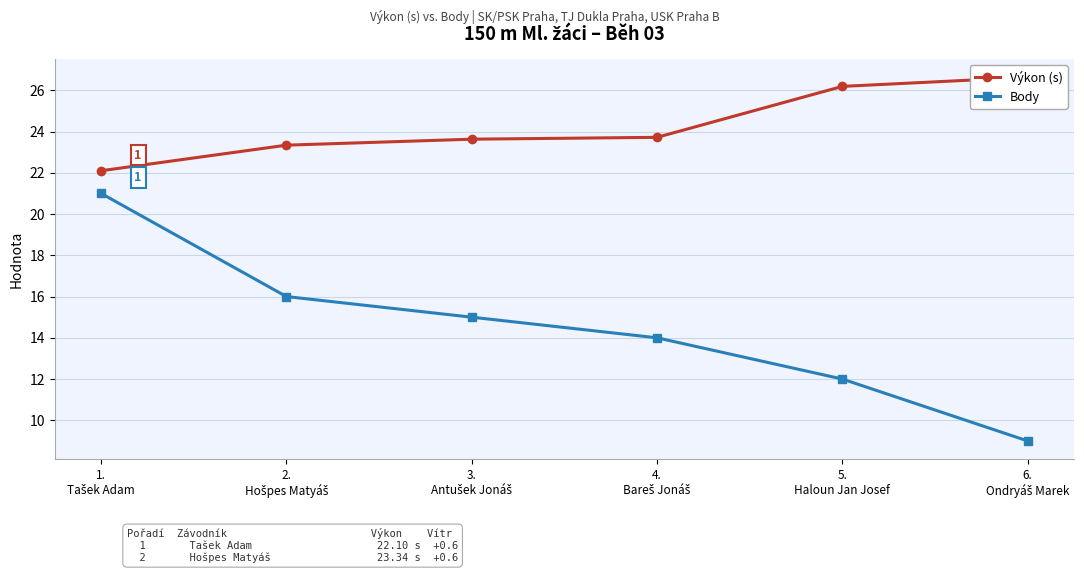

At how many categories does at least one series exceed 22?

6